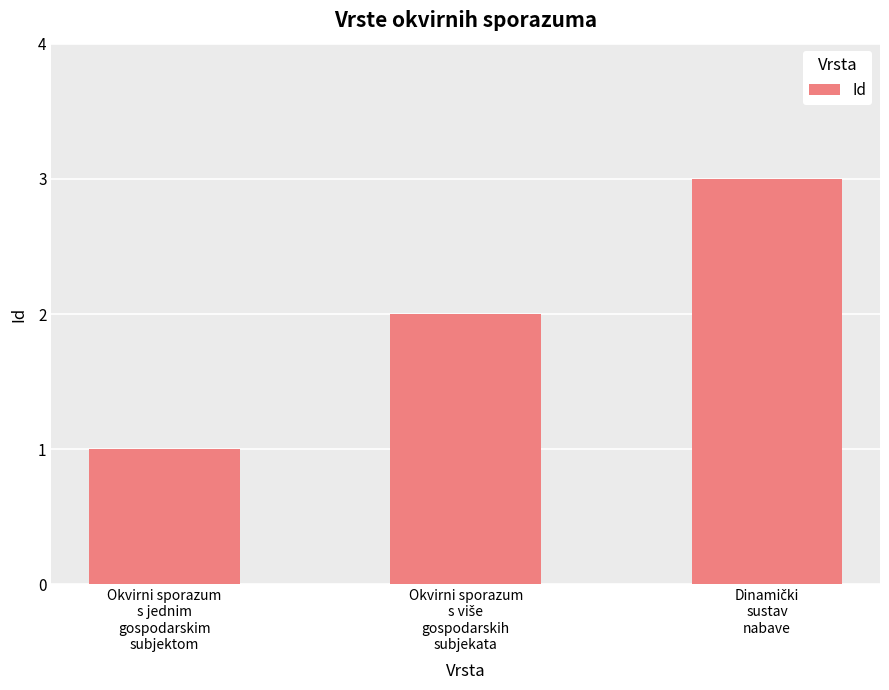

What is the average value?

2